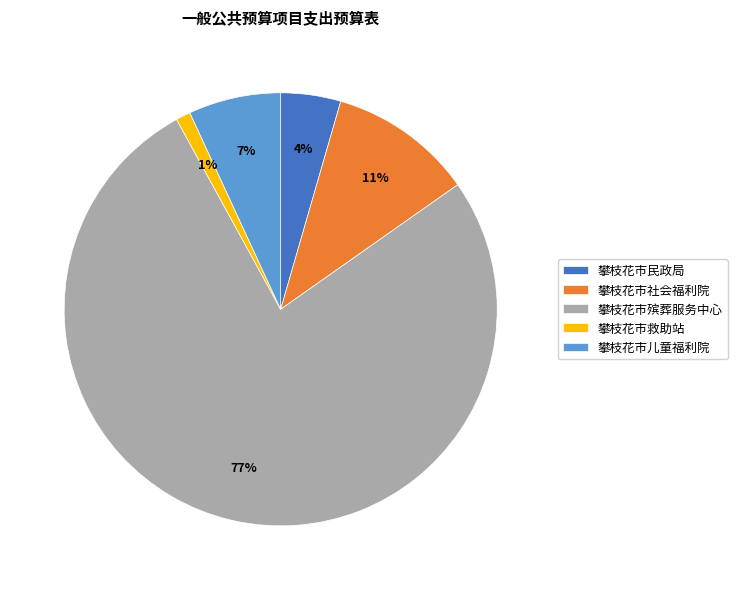

Do 攀枝花市民政局 and 攀枝花市社会福利院 together represent more than half of the pie?

No